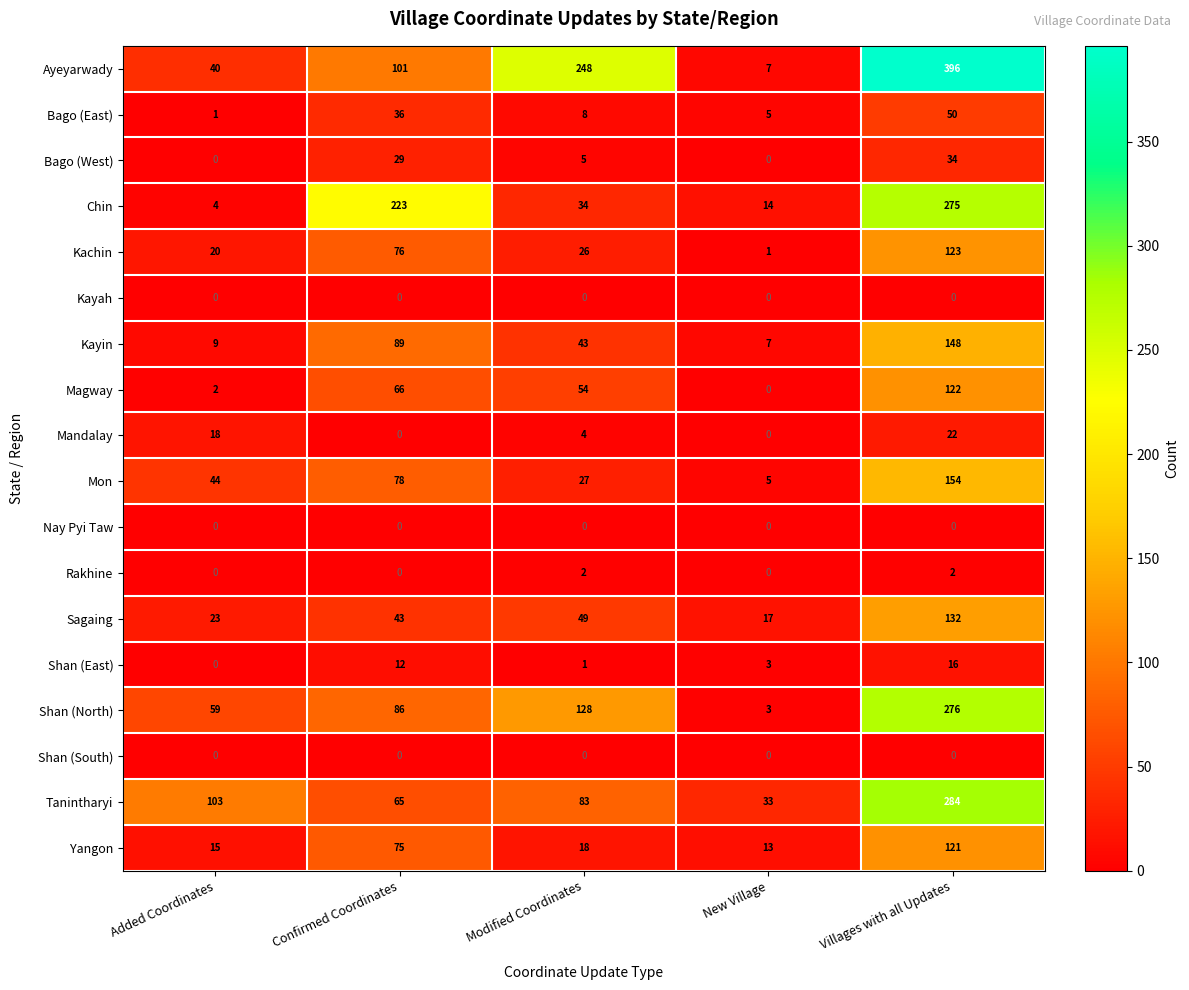

The Tanintharyi series shows 65 at Confirmed Coordinates. True or false?

True